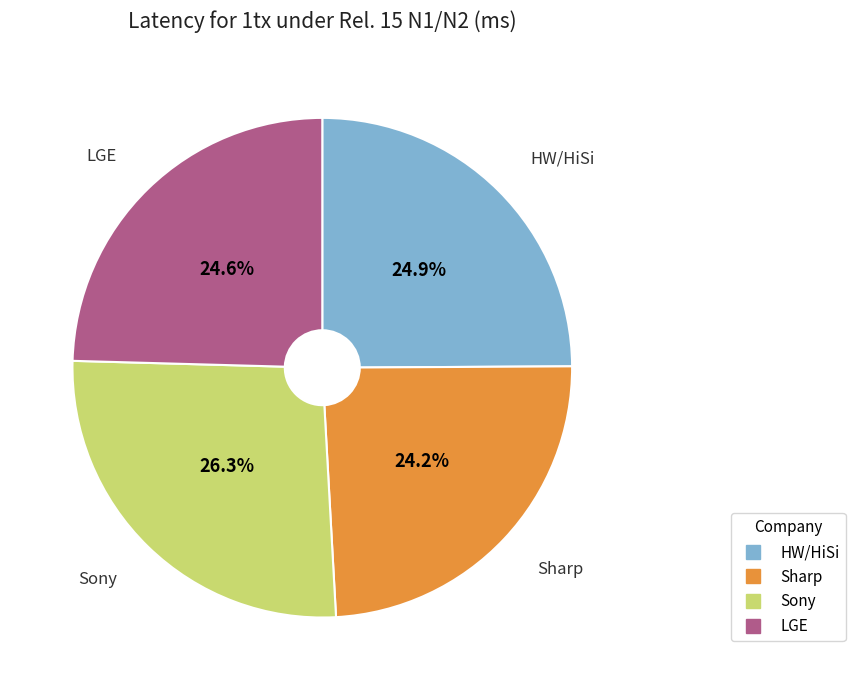

Which slice is the largest?

Sony